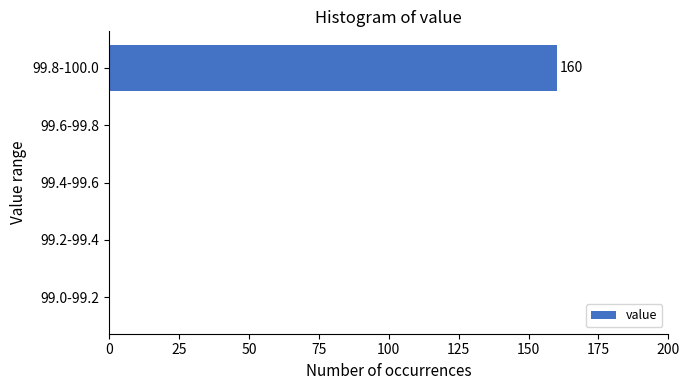

Reading bottom to top, extract all data points from this chart.

99.0-99.2=0	99.2-99.4=0	99.4-99.6=0	99.6-99.8=0	99.8-100.0=160